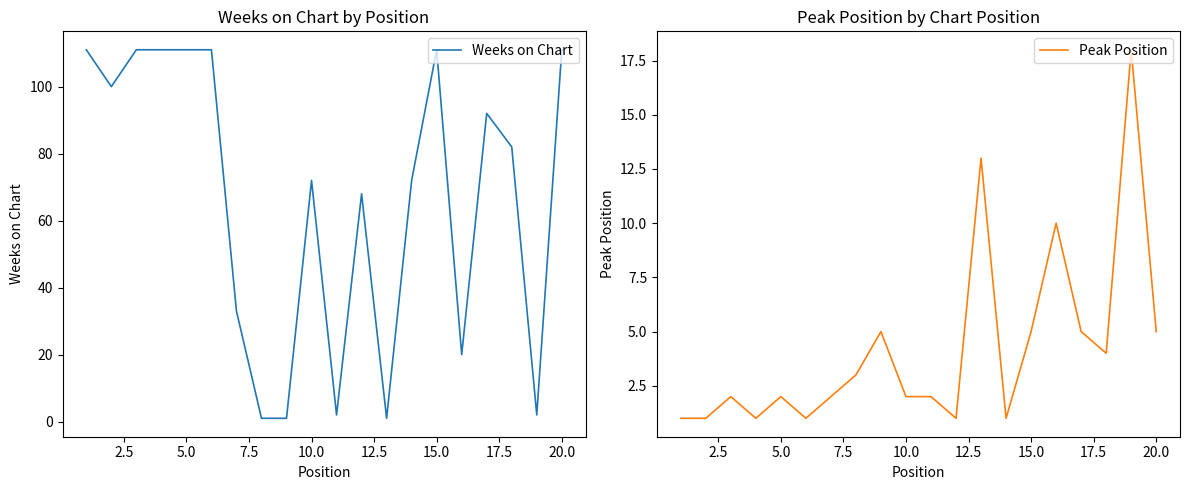

What is the highest value of the Weeks on Chart series?

111